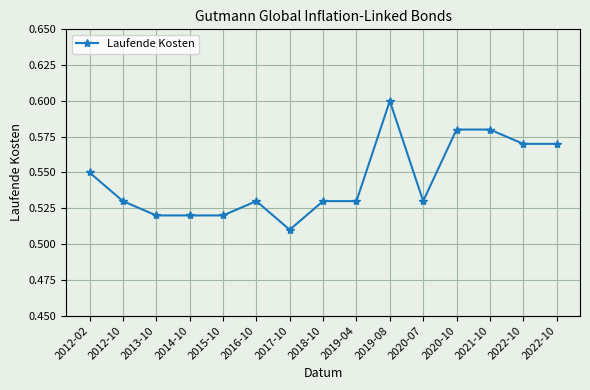

True or false: there are more than 2 points higher than both neighbors.

False